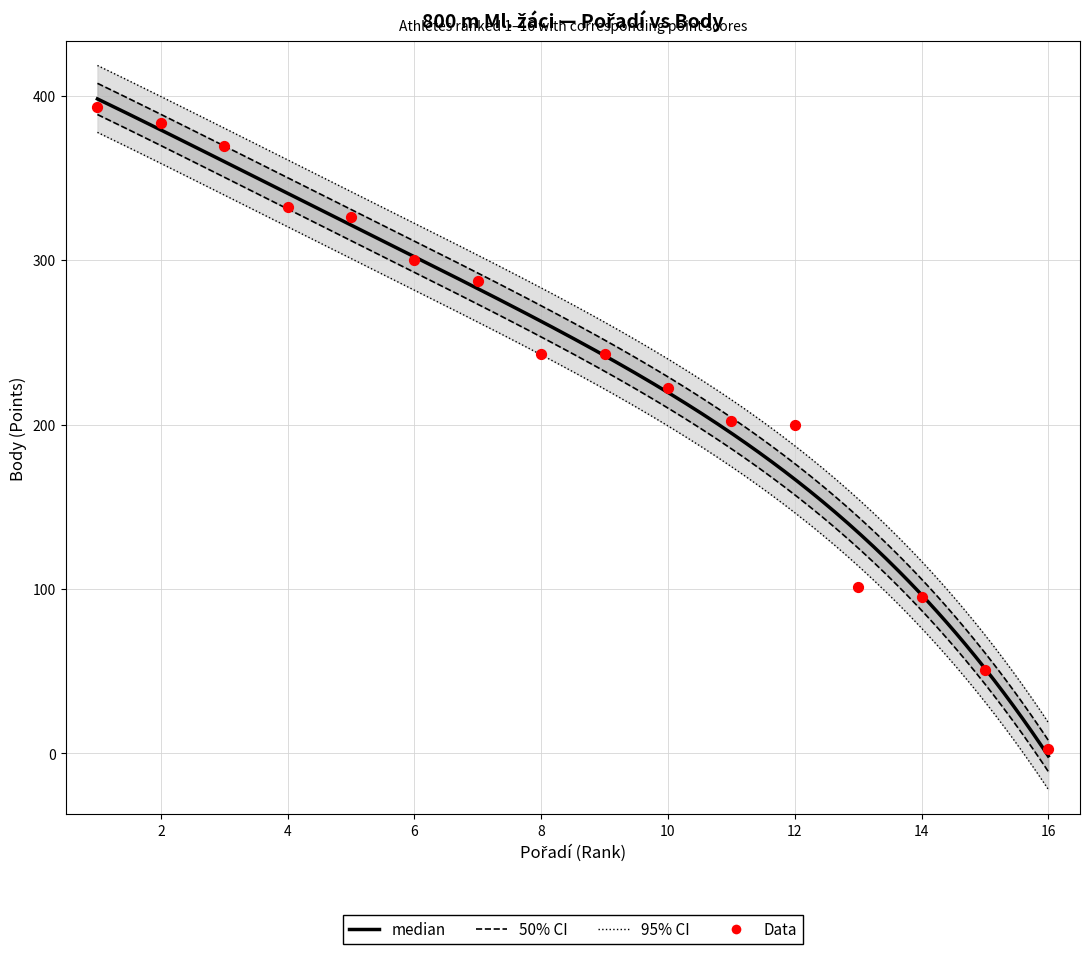

What is the change in value from 13 to 14?

-6